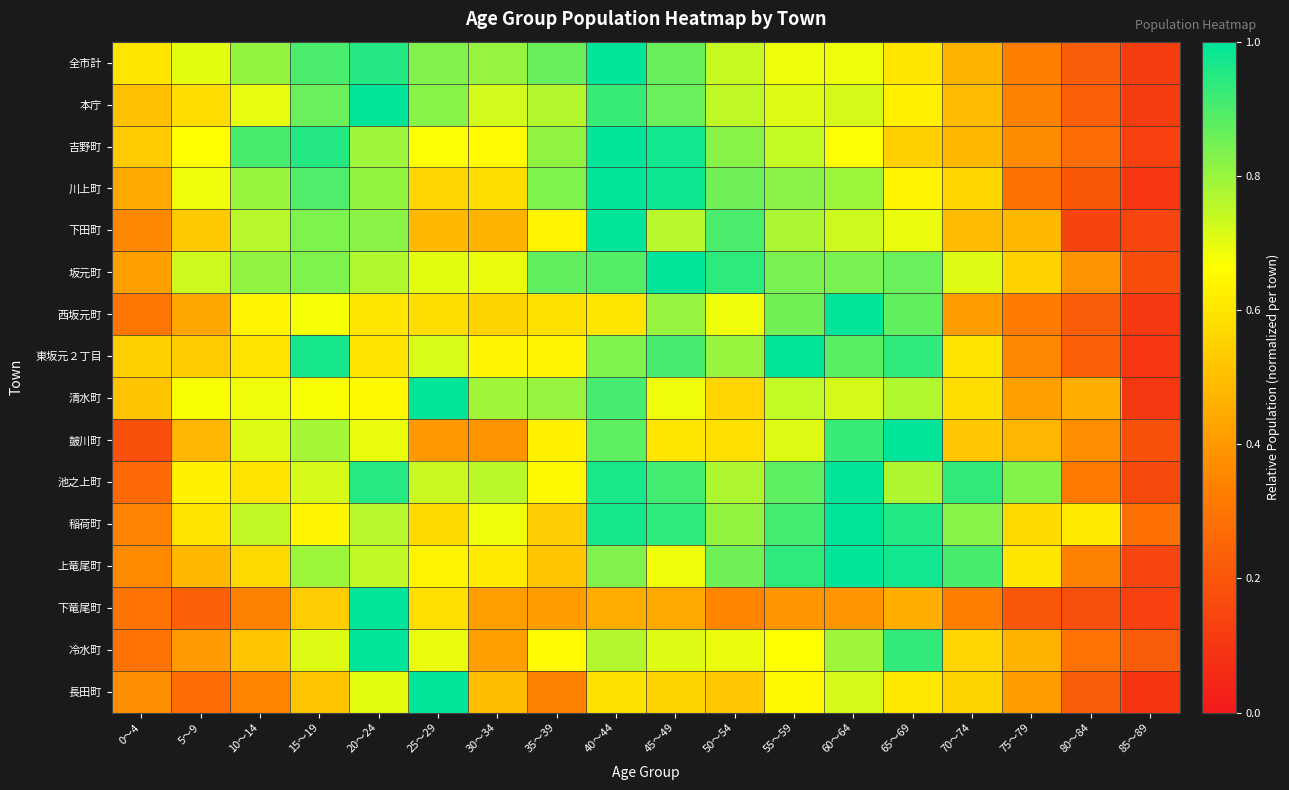

What is the difference between the highest and lowest values at 60～64?

0.6